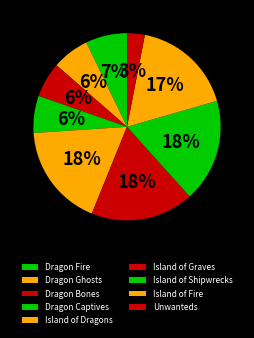

Count the number of slices in the pie.

9